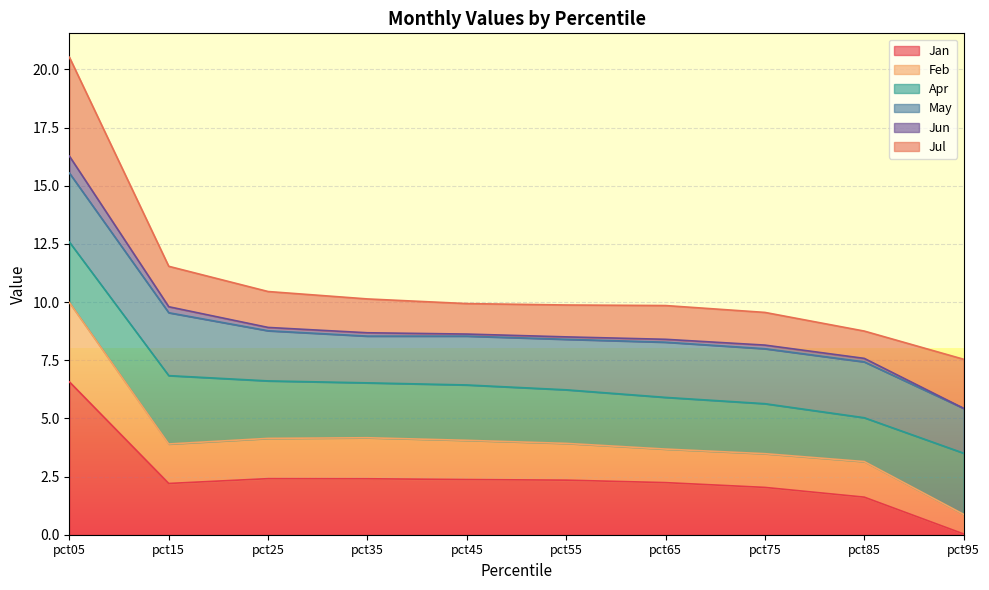

The Jan series shows 2.4 at pct45. True or false?

True